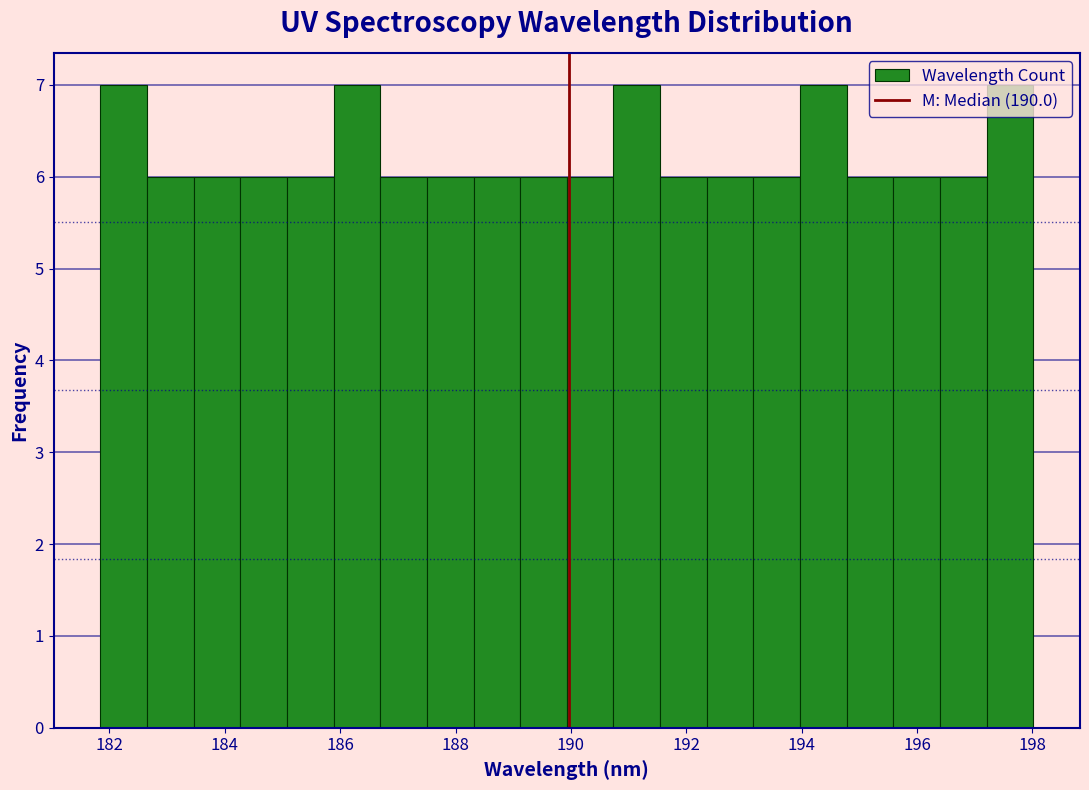

Reading left to right, list every bar in this chart as the range it spans on the x-axis followed by its height. Neither the bar edges nor the heights are printed on the chart, so give them approximately, as read against the axes.

181.8 to 182.6: 7
182.6 to 183.4: 6
183.4 to 184.2: 6
184.2 to 185.0: 6
185.0 to 185.8: 6
185.8 to 186.6: 7
186.6 to 187.6: 6
187.6 to 188.4: 6
188.4 to 189.2: 6
189.2 to 190.0: 6
190.0 to 190.8: 6
190.8 to 191.6: 7
191.6 to 192.4: 6
192.4 to 193.2: 6
193.2 to 194.0: 6
194.0 to 194.8: 7
194.8 to 195.6: 6
195.6 to 196.4: 6
196.4 to 197.2: 6
197.2 to 198.0: 7